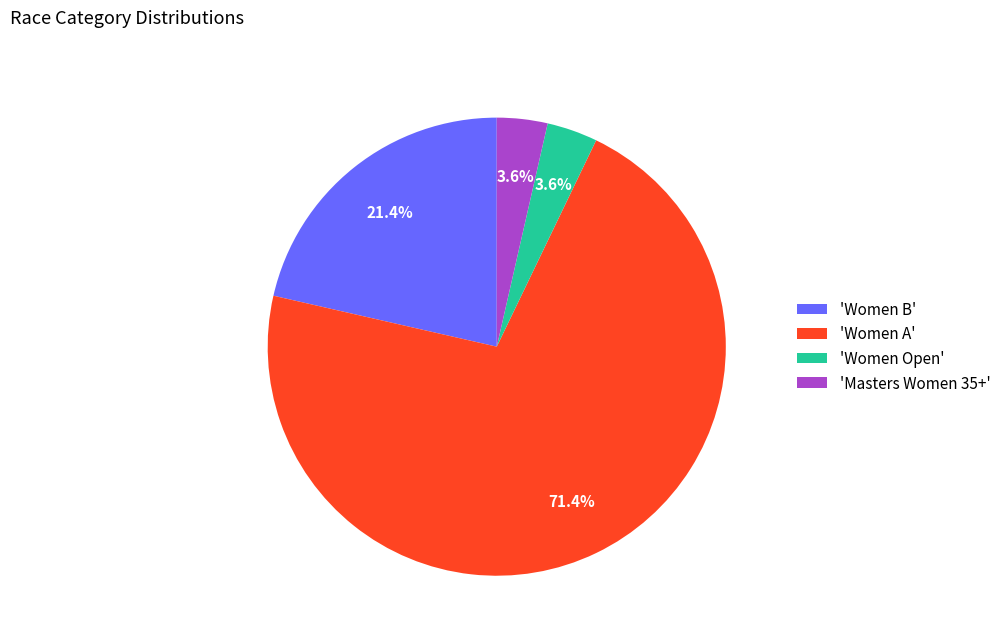

Which slice is the largest?

'Women A'